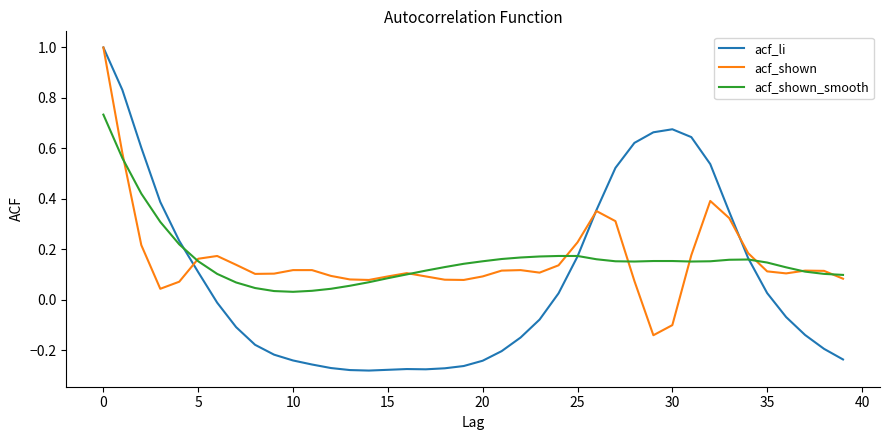

What is the maximum value shown in the chart?

1.0